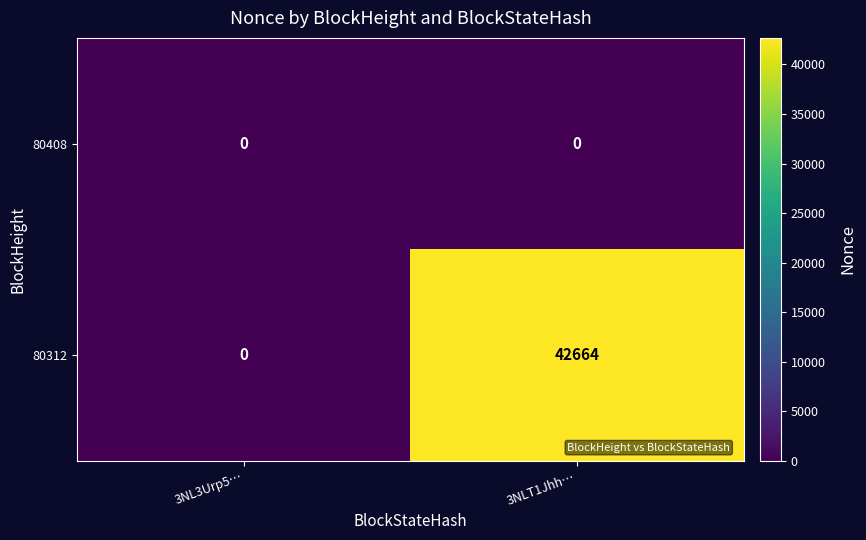

Which series has the largest range (max minus min)?

80312